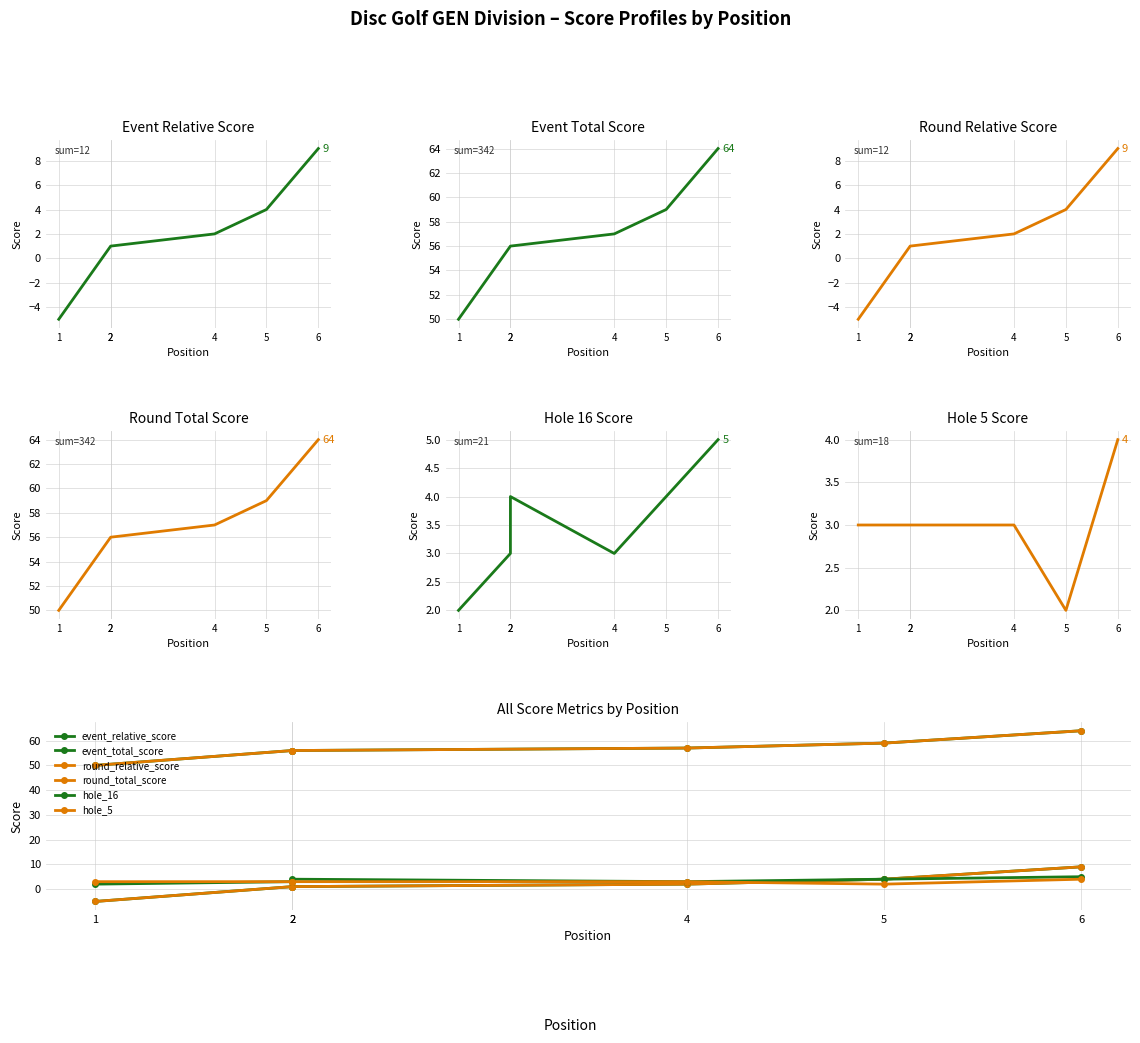

How many lines are shown in the chart?

6